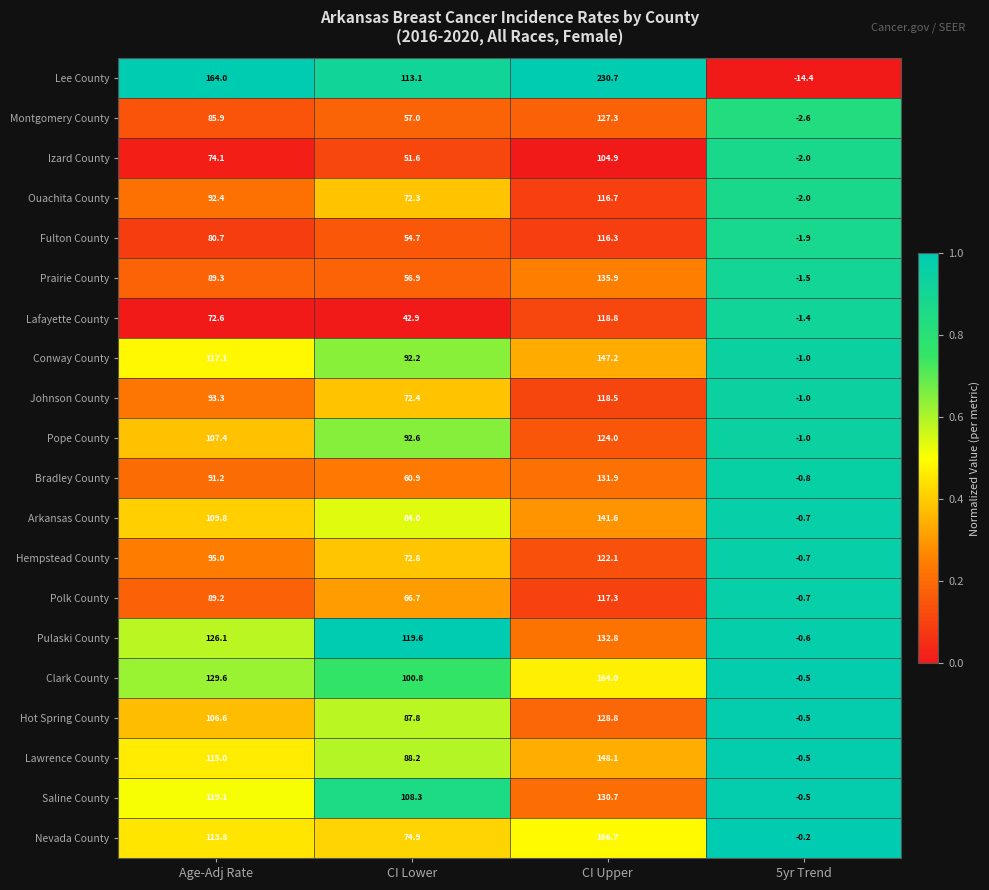

Rank the series by their maximum value, from lowest to highest.

Izard County, Fulton County, Ouachita County, Polk County, Johnson County, Lafayette County, Hempstead County, Pope County, Montgomery County, Hot Spring County, Saline County, Bradley County, Pulaski County, Prairie County, Arkansas County, Conway County, Lawrence County, Clark County, Nevada County, Lee County